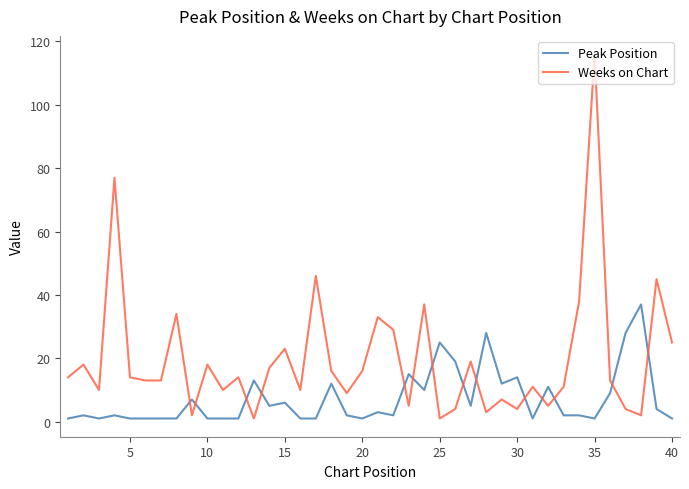

Rank the series by their maximum value, from lowest to highest.

Peak Position, Weeks on Chart